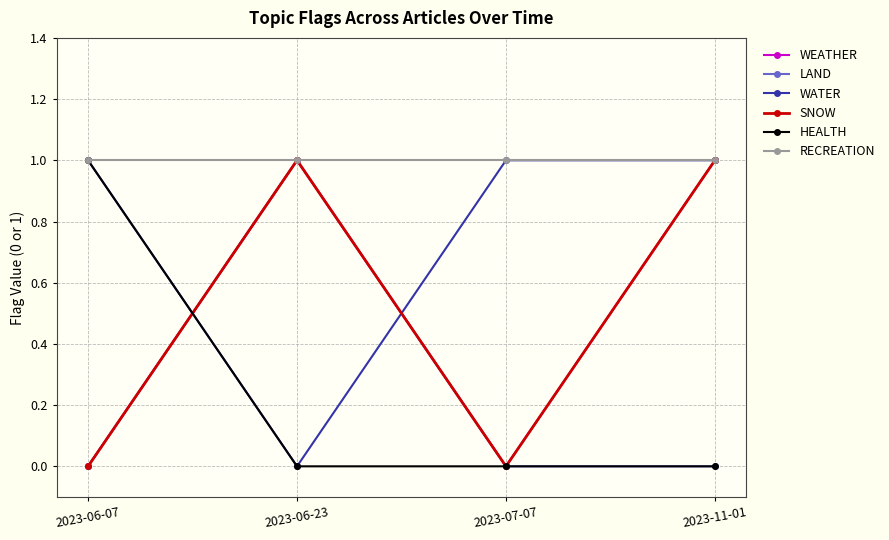

Rank the categories by WEATHER value from lowest to highest.

2023-06-07, 2023-07-07, 2023-06-23, 2023-11-01